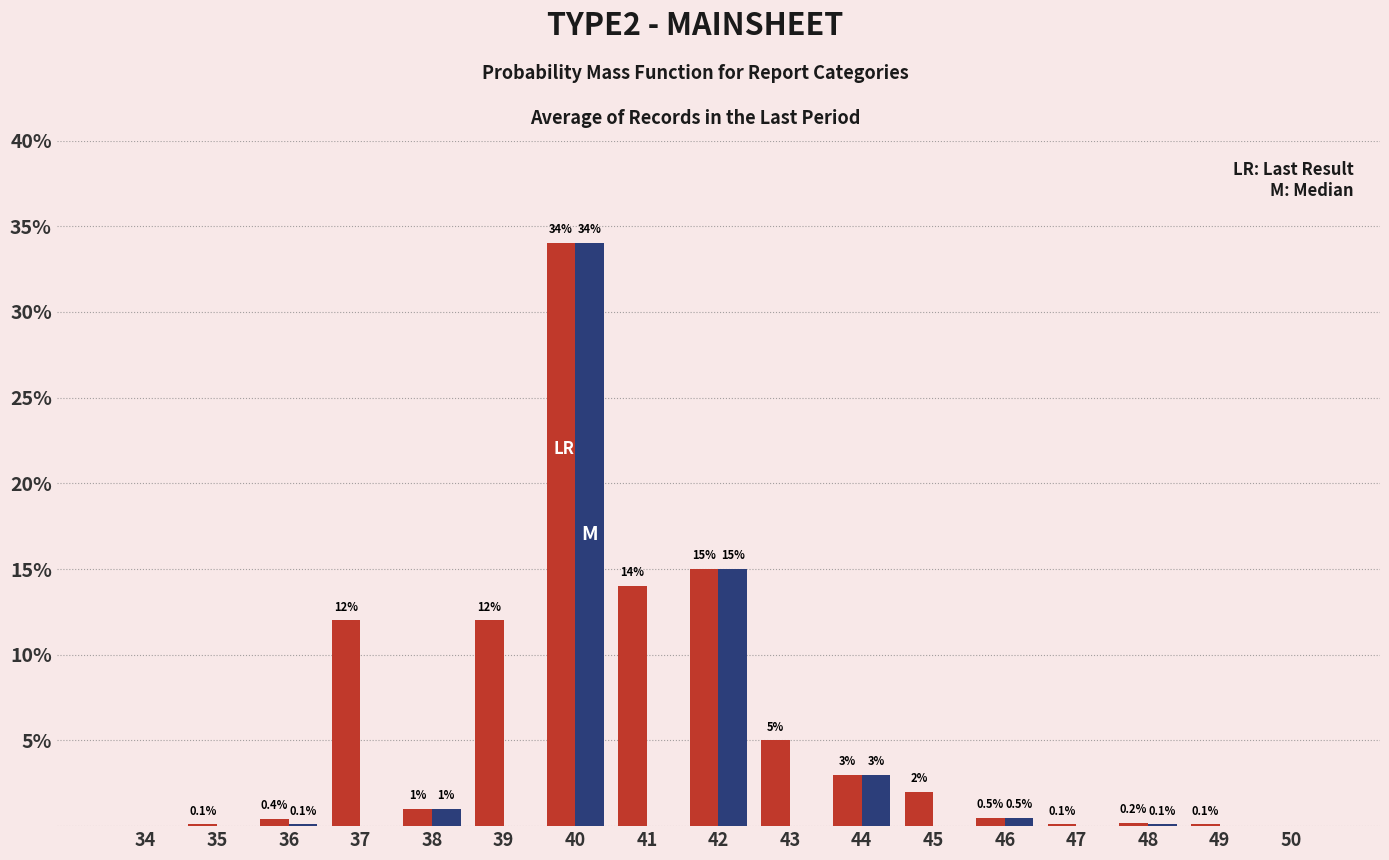

At which category is the sum across all series the highest?

40